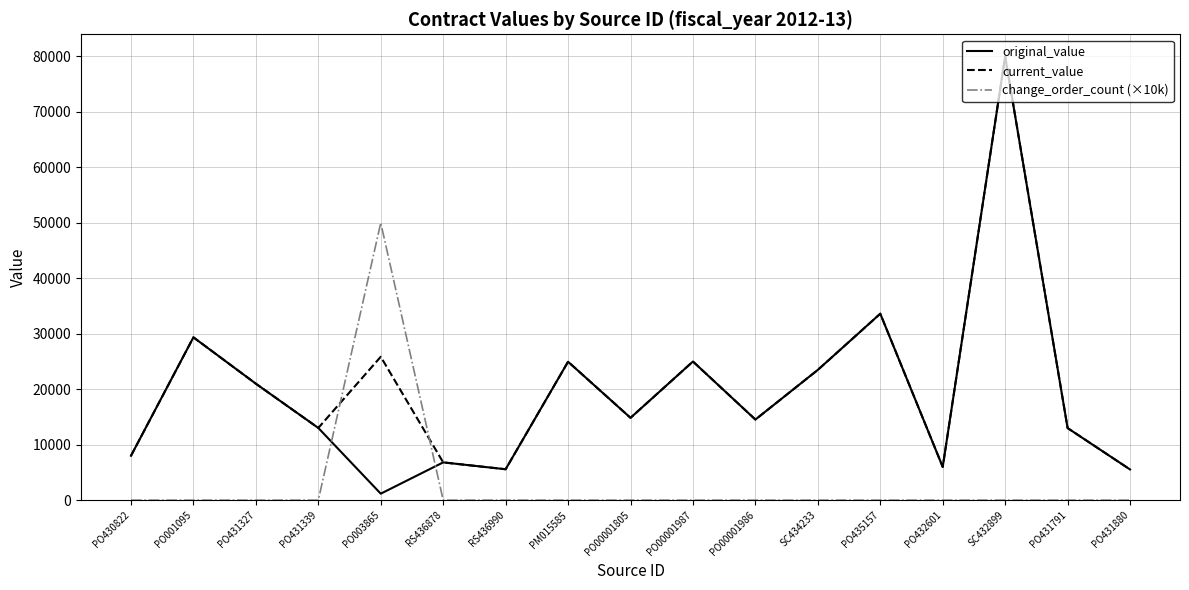

The change_order_count (×10k) series shows 29273.0 at PO003865. True or false?

False